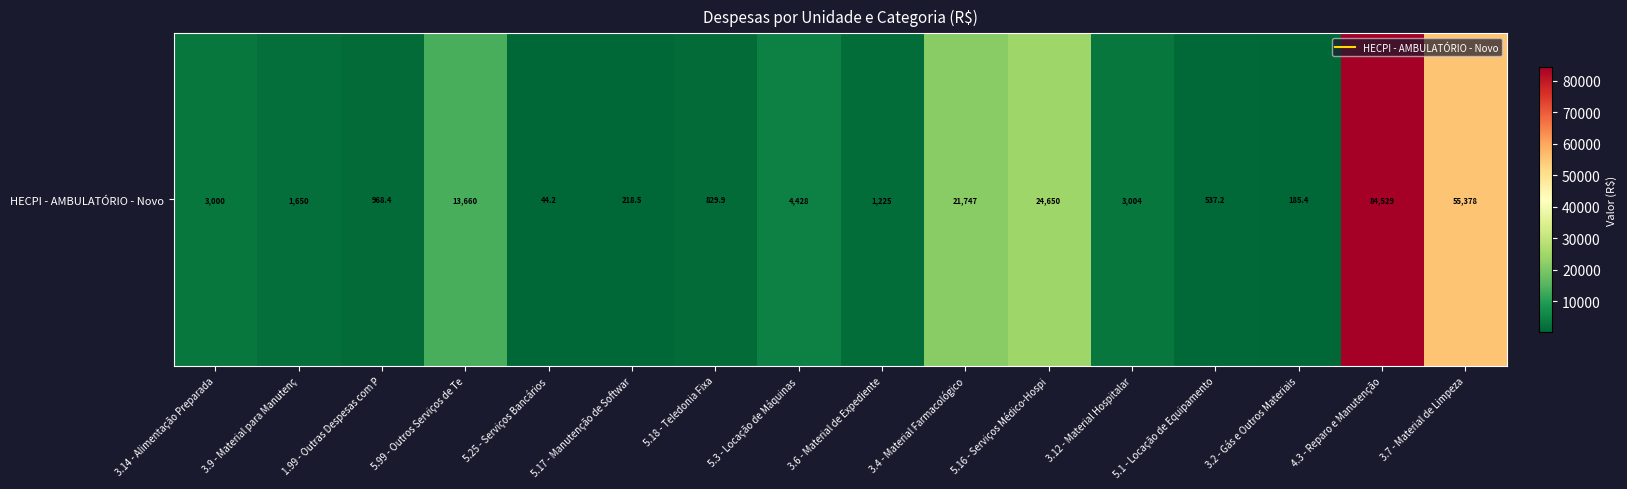

Between 5.18 - Teledonia Fixa and 5.16 - Serviços Médico-Hospi, which is larger?

5.16 - Serviços Médico-Hospi